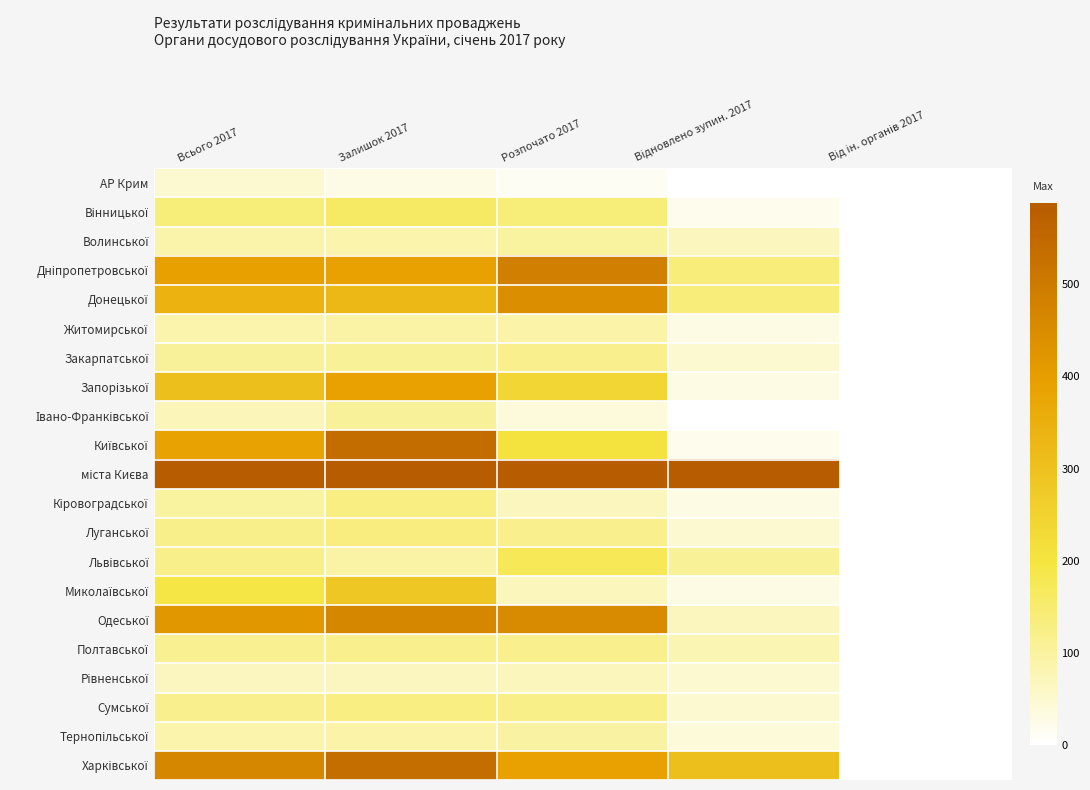

At which category is the sum across all series the highest?

Залишок 2017